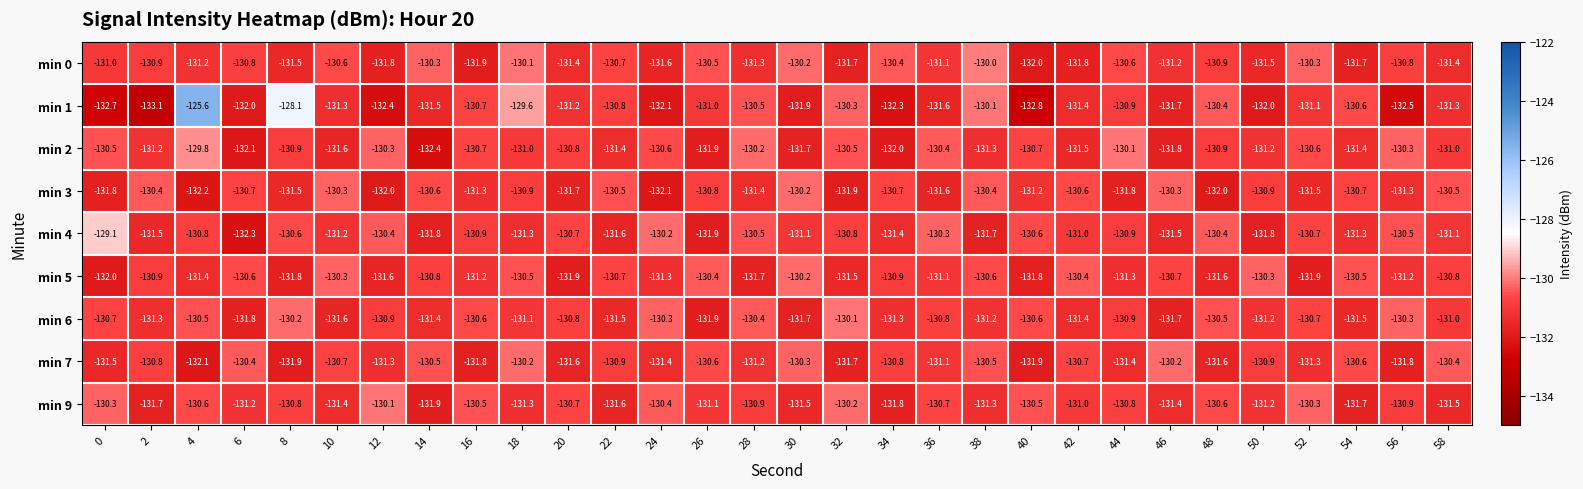

Where is min 9 nearest to the value -131?

42